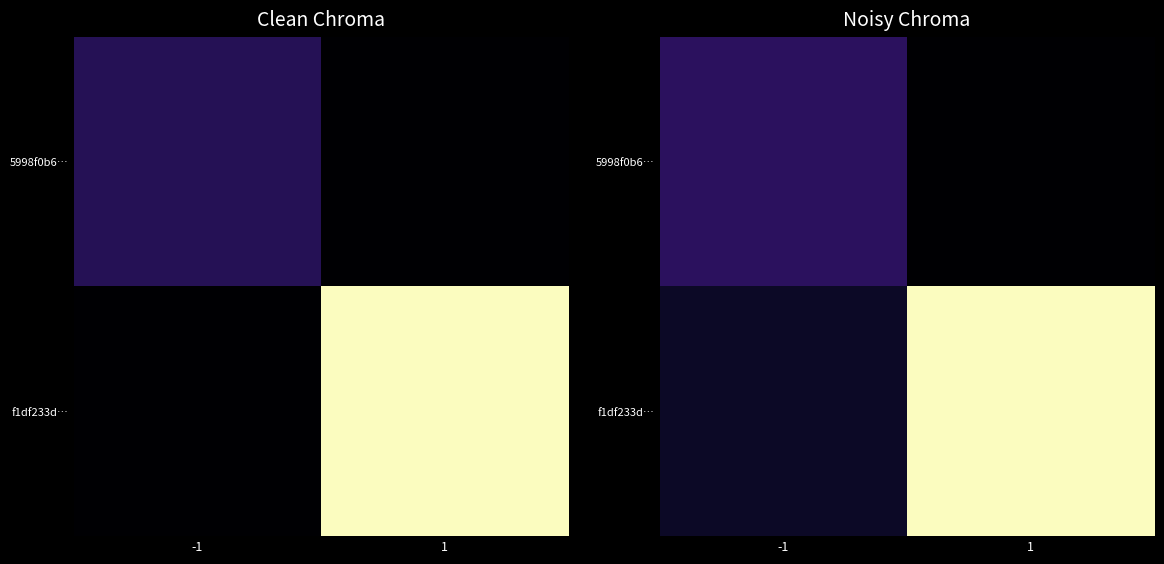

How many data points does each series have?

2